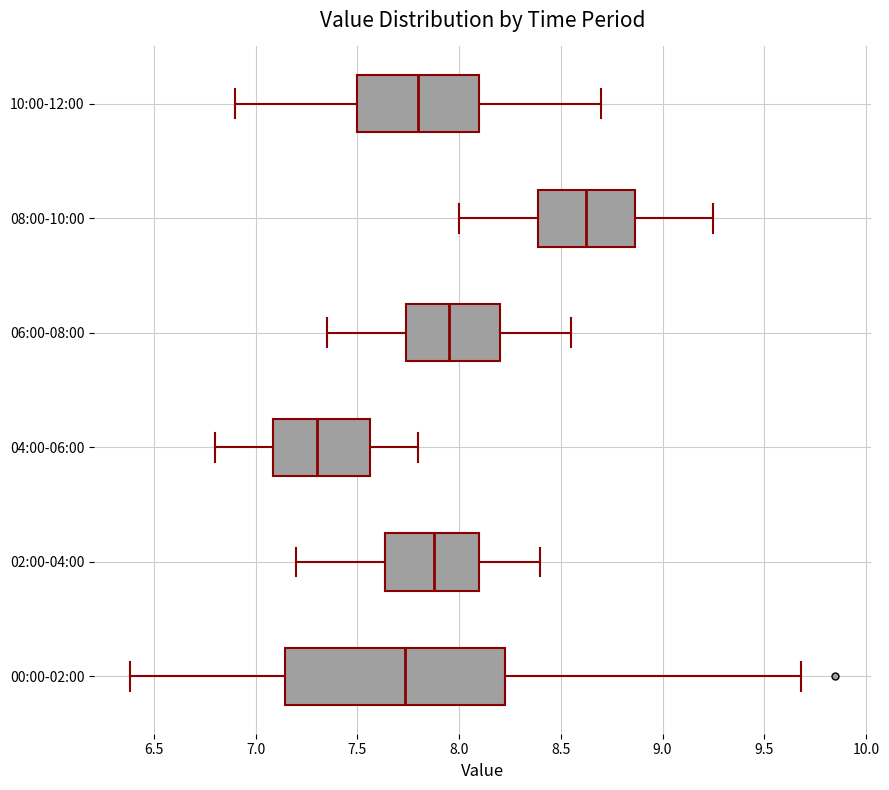

Reading bottom to top, read every box against the x-axis: the position of its median line, the range the box covers, and the ends of its whiskers. The values are not printed on the chart, so give them approximately, as read against the axis.

00:00-02:00: median 7.75, box 7.15 to 8.25, whiskers 6.40 to 9.70
02:00-04:00: median 7.90, box 7.65 to 8.10, whiskers 7.20 to 8.40
04:00-06:00: median 7.30, box 7.10 to 7.55, whiskers 6.80 to 7.80
06:00-08:00: median 7.95, box 7.75 to 8.20, whiskers 7.35 to 8.55
08:00-10:00: median 8.65, box 8.40 to 8.85, whiskers 8.00 to 9.25
10:00-12:00: median 7.80, box 7.50 to 8.10, whiskers 6.90 to 8.70